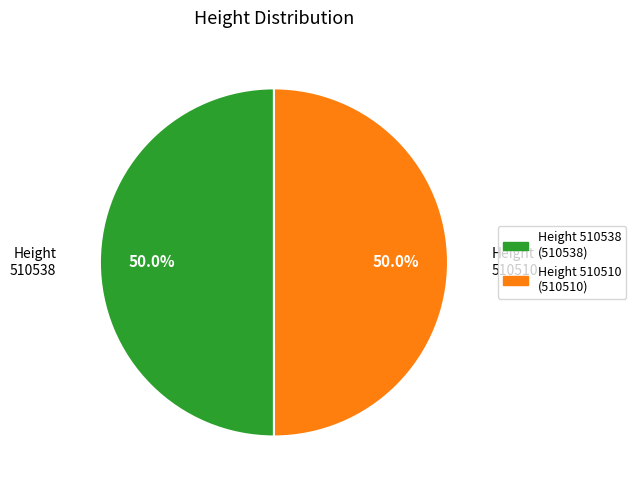

Count the number of slices in the pie.

2